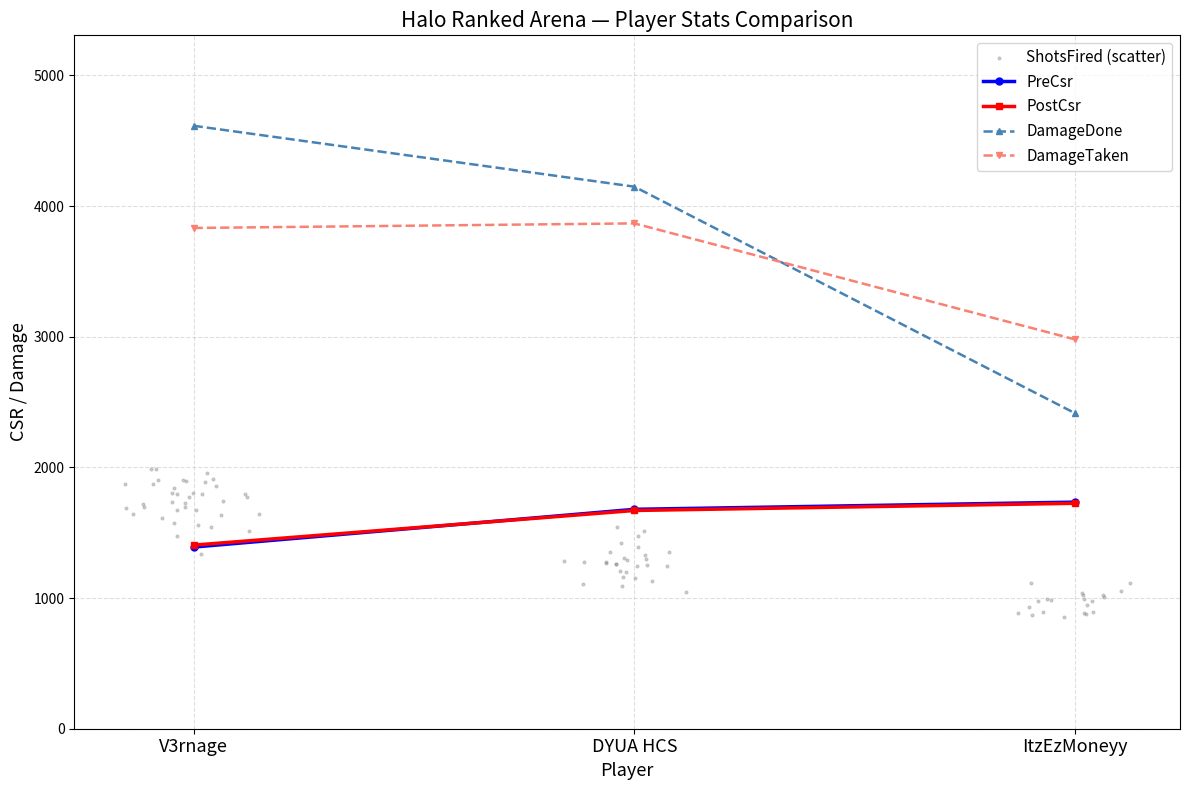

Which series reaches the minimum Y coordinate?

PreCsr